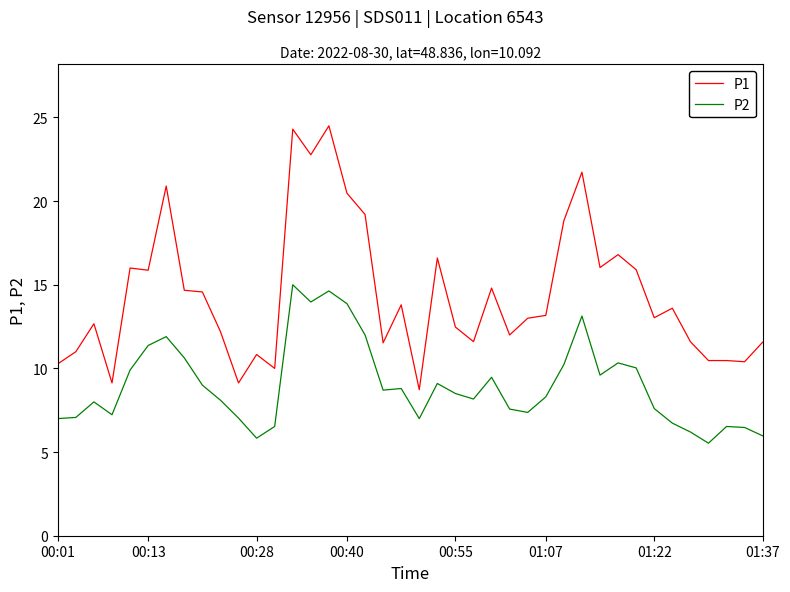

True or false: P1 and P2 cross at least once.

False